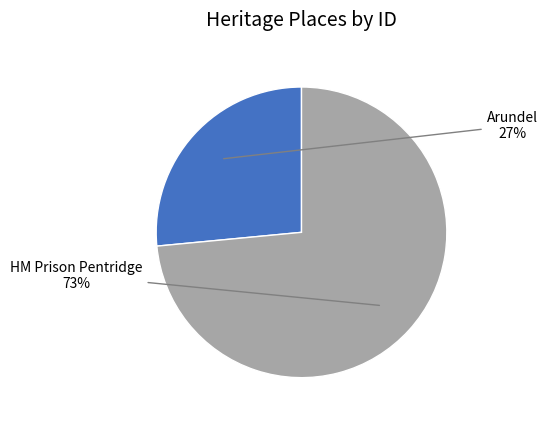

Which category has the biggest portion of the pie?

HM Prison Pentridge